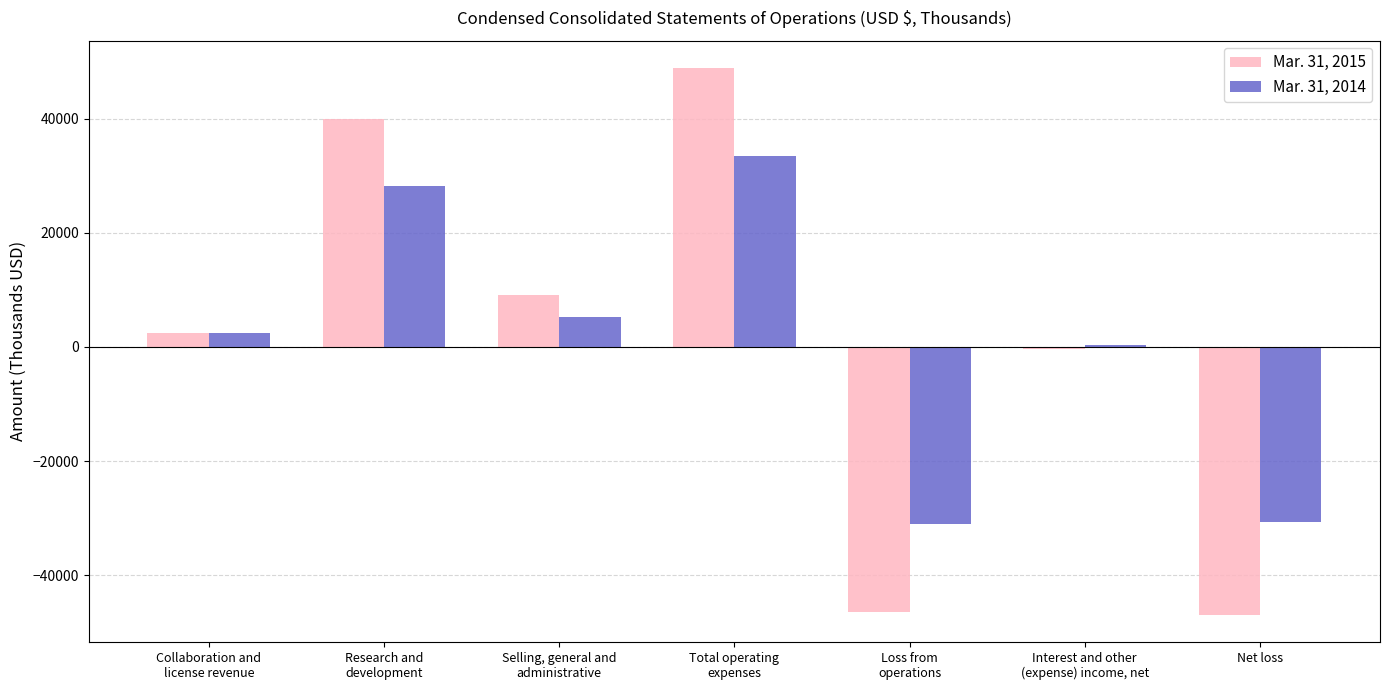

What is the total value across all series at Selling, general and
administrative?

14246